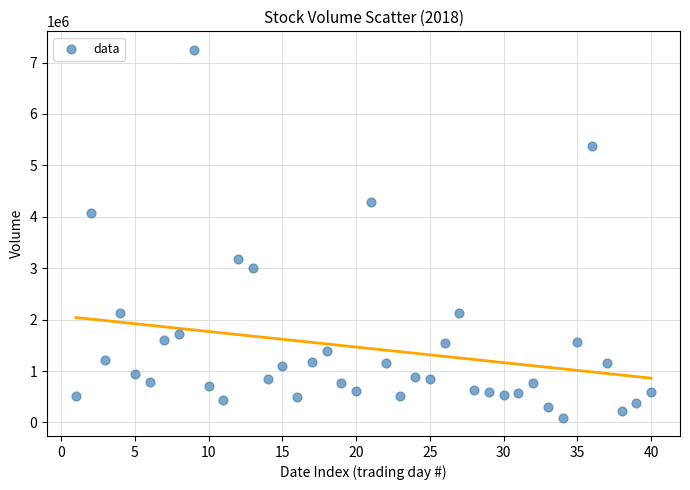

What Y value in the scatter plot is closest to 3671650?

4066200